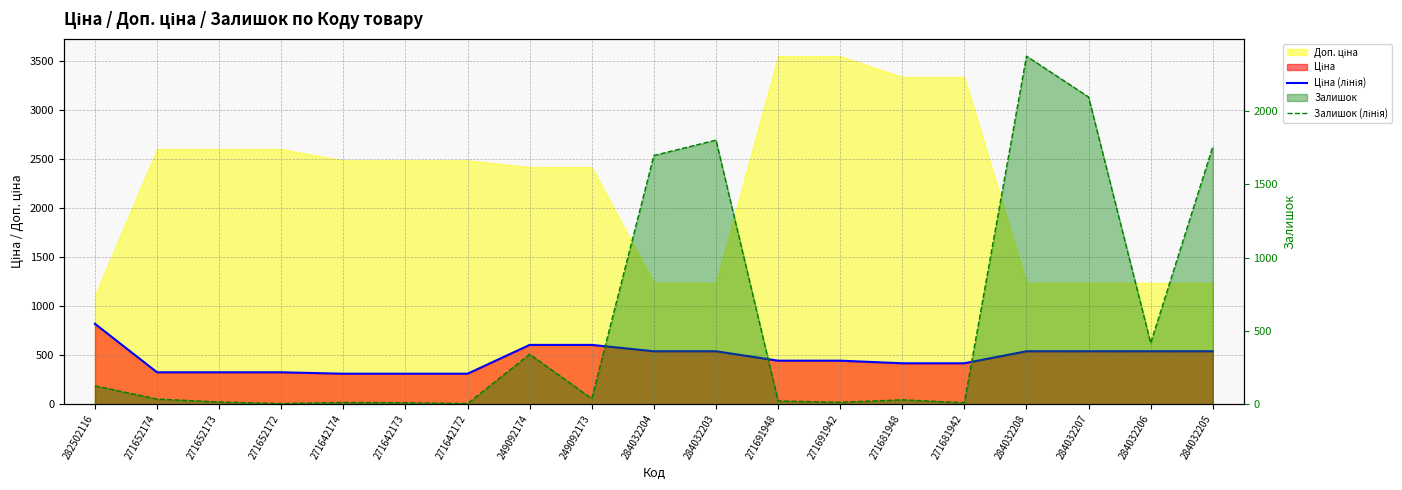

What is the maximum value for Залишок (лінія)?

2375.0